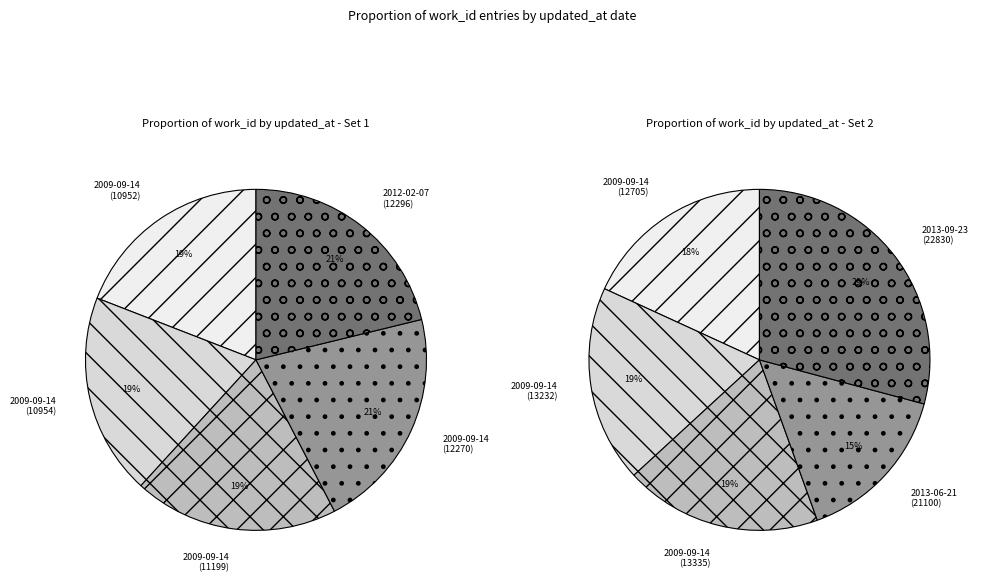

Is 2009-09-14
(12270) the majority of the pie?

No